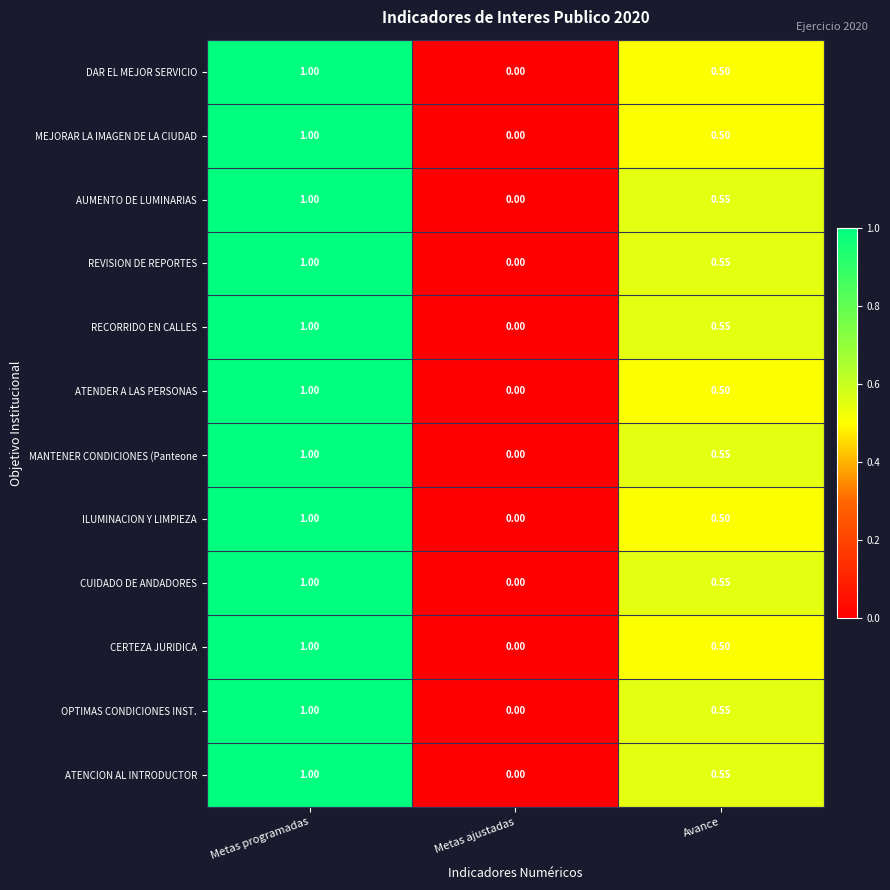

At which label does REVISION DE REPORTES reach its minimum?

Metas ajustadas